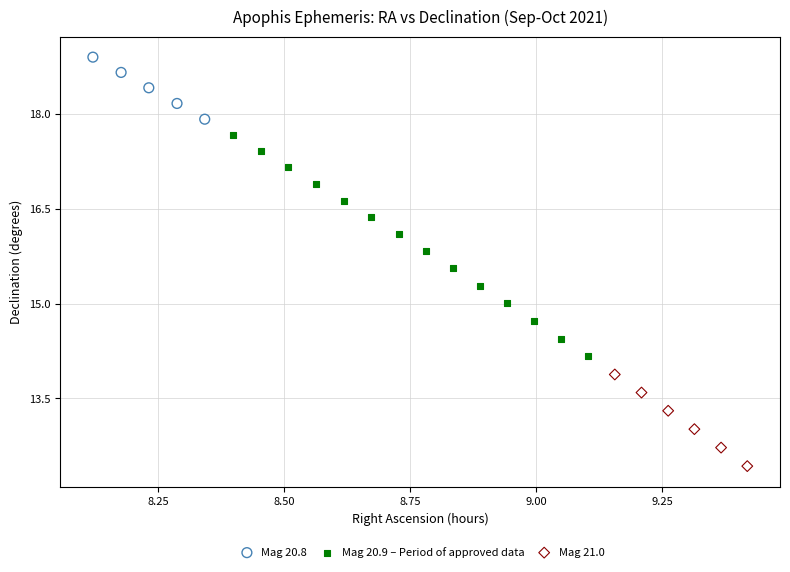

Which series has the largest Y range (max minus min)?

Mag 20.9 – Period of approved data